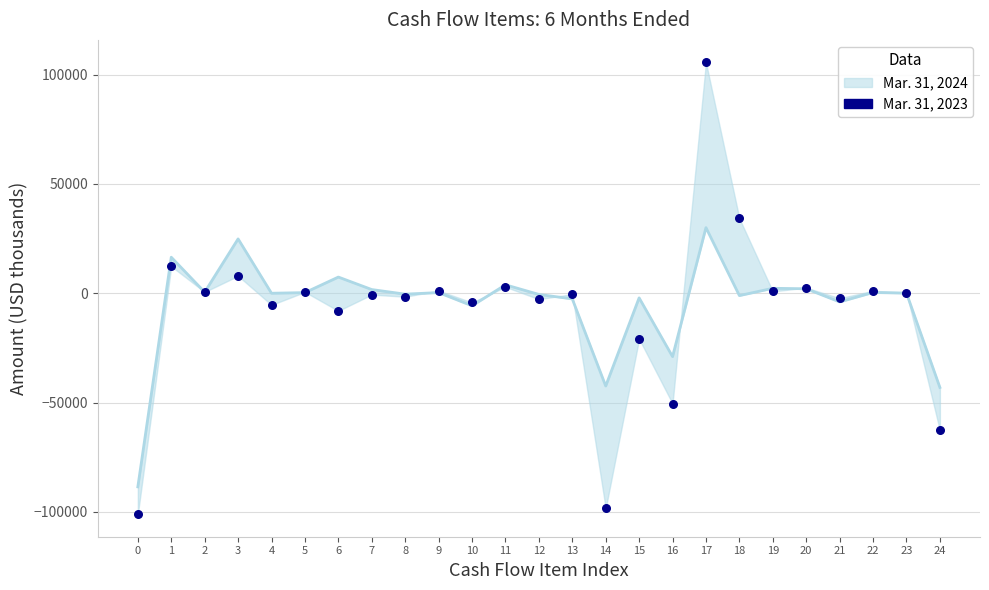

Is the value of Mar. 31, 2024 at 13 greater than the value of Mar. 31, 2023 at 0?

Yes